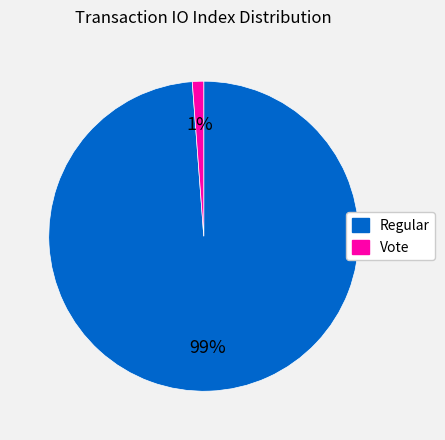

Is it true that Regular is 89% of the pie?

False